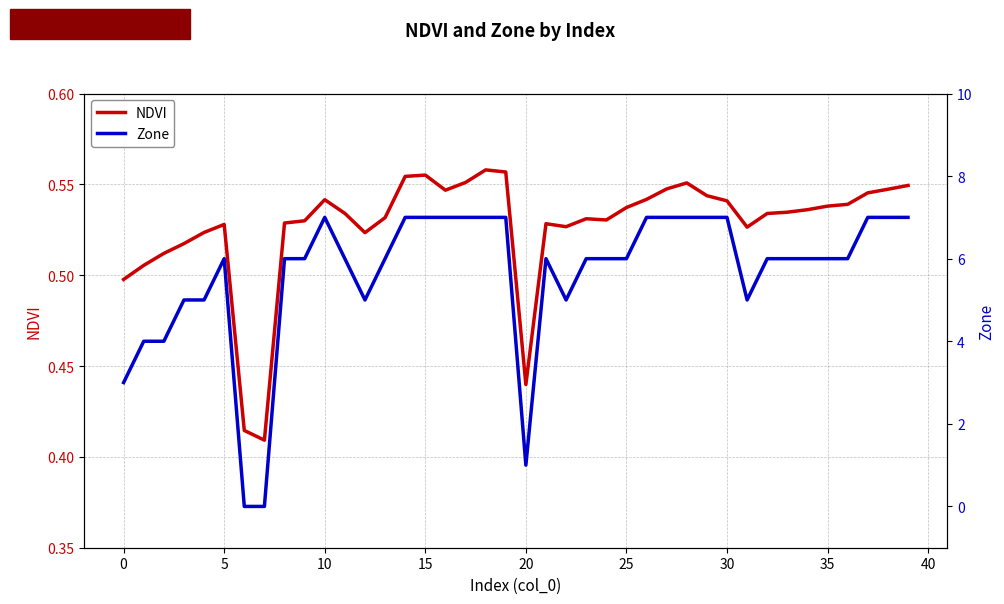

Rank the series by their average value, from highest to lowest.

Zone, NDVI